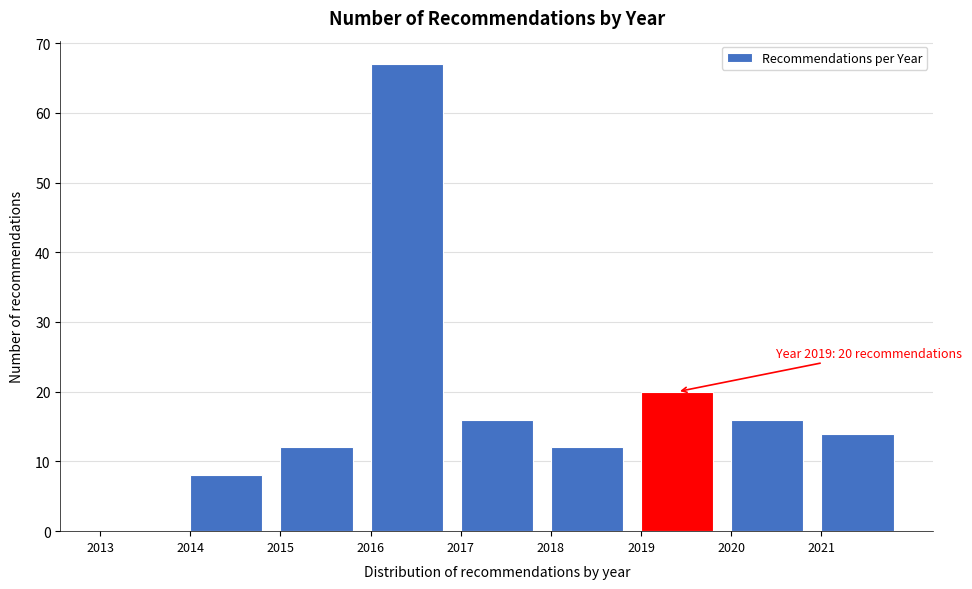

Which range on the x-axis has the tallest bar?

2016 to 2017